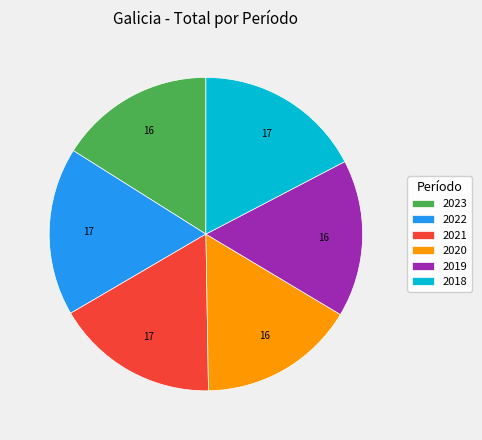

True or false: 2021 accounts for 17% of the total.

True